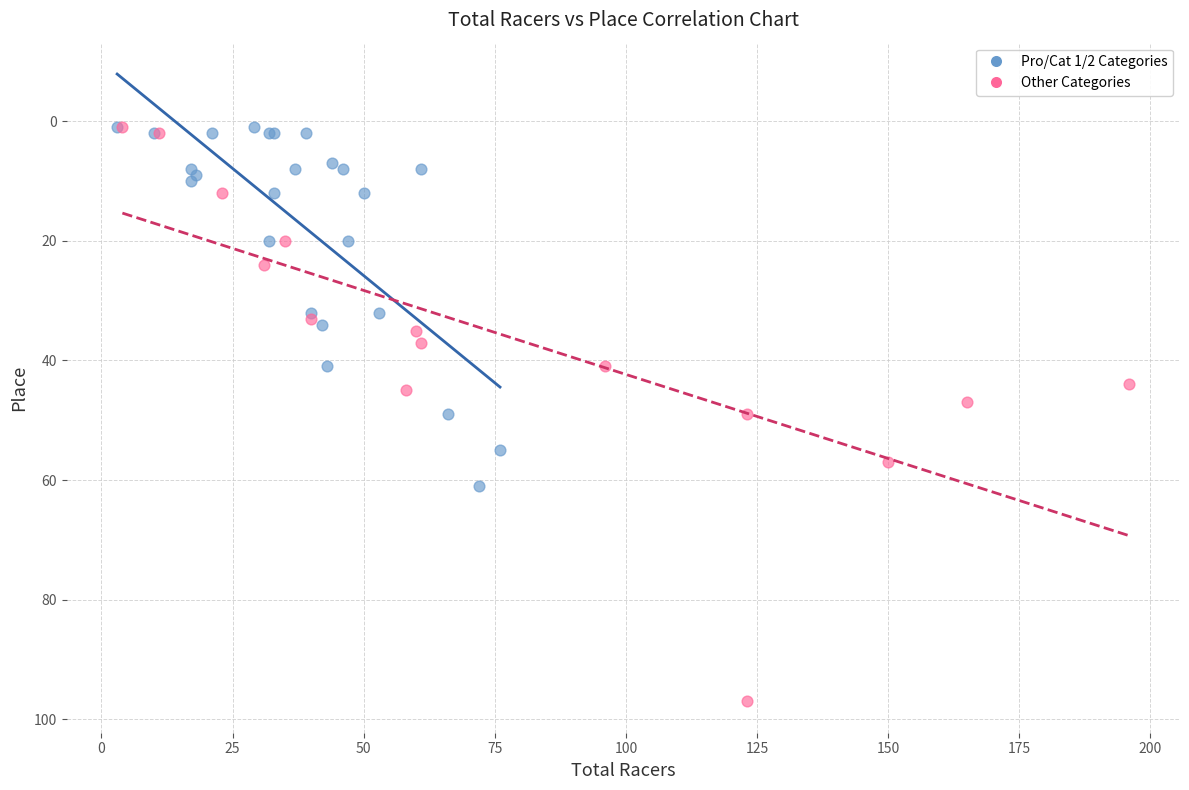

Which series has the widest spread of Y values?

Other Categories